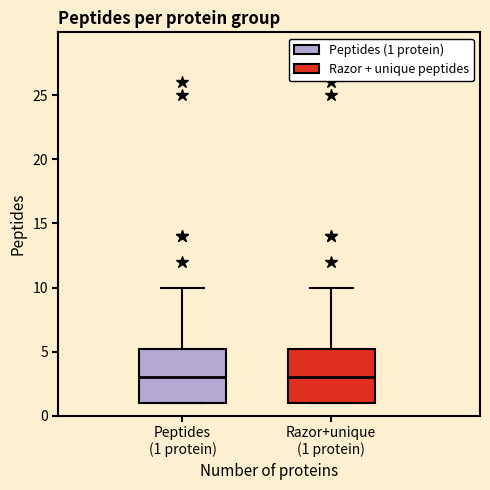

Where does the upper whisker of the box for Razor+unique (1 protein) end on the y-axis? The values are not printed on the chart, so give them approximately, as read against the axis.

10.0